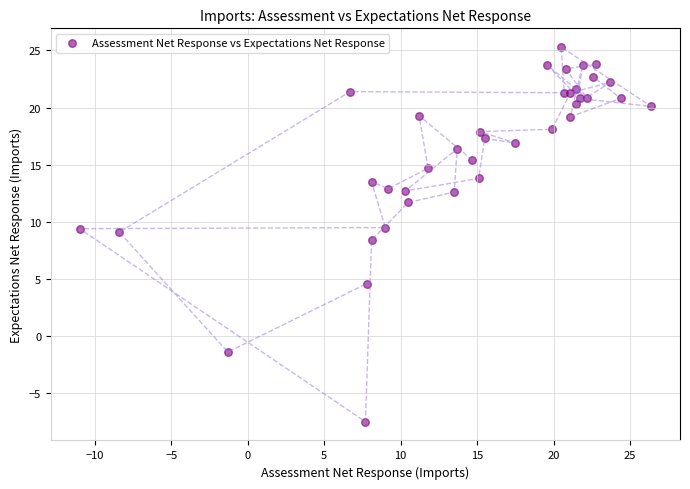

What Y value in the scatter plot is closest to 8?

8.4